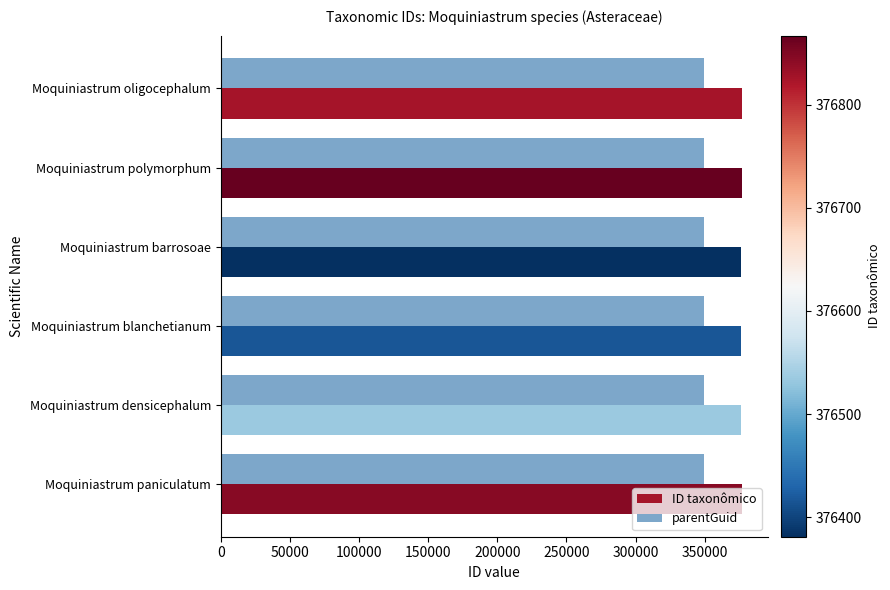

List the series in order of their peak value, lowest first.

parentGuid, ID taxonômico